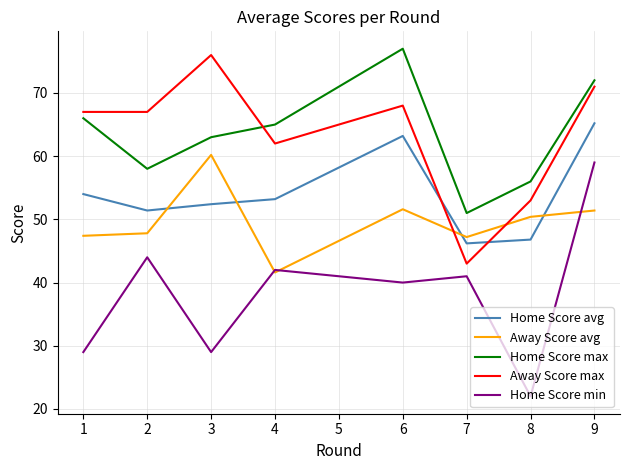

Is this an area chart (filled region under the line)?

No